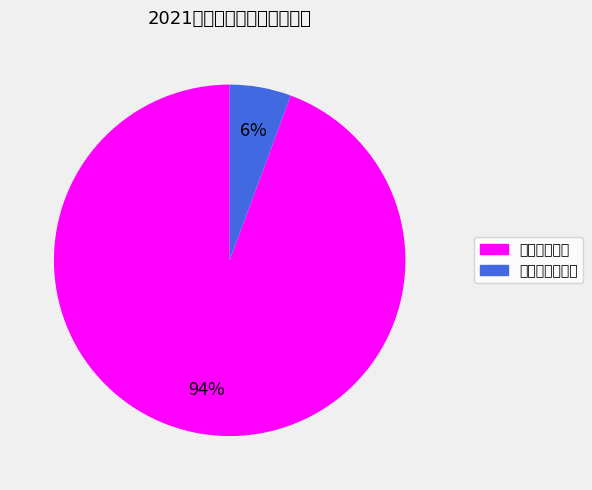

What is the largest slice in the pie chart?

工资福利支出